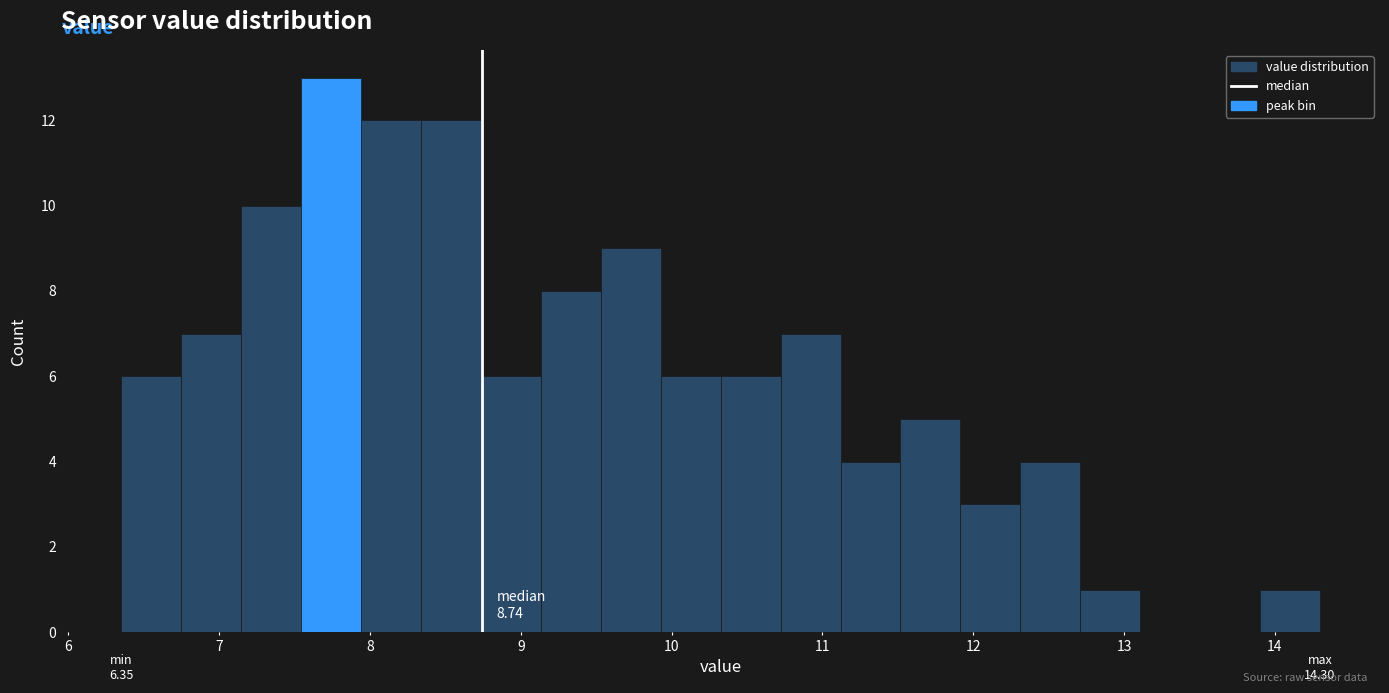

Read against the x-axis, roughly where is the centre of the tallest bar?

7.7